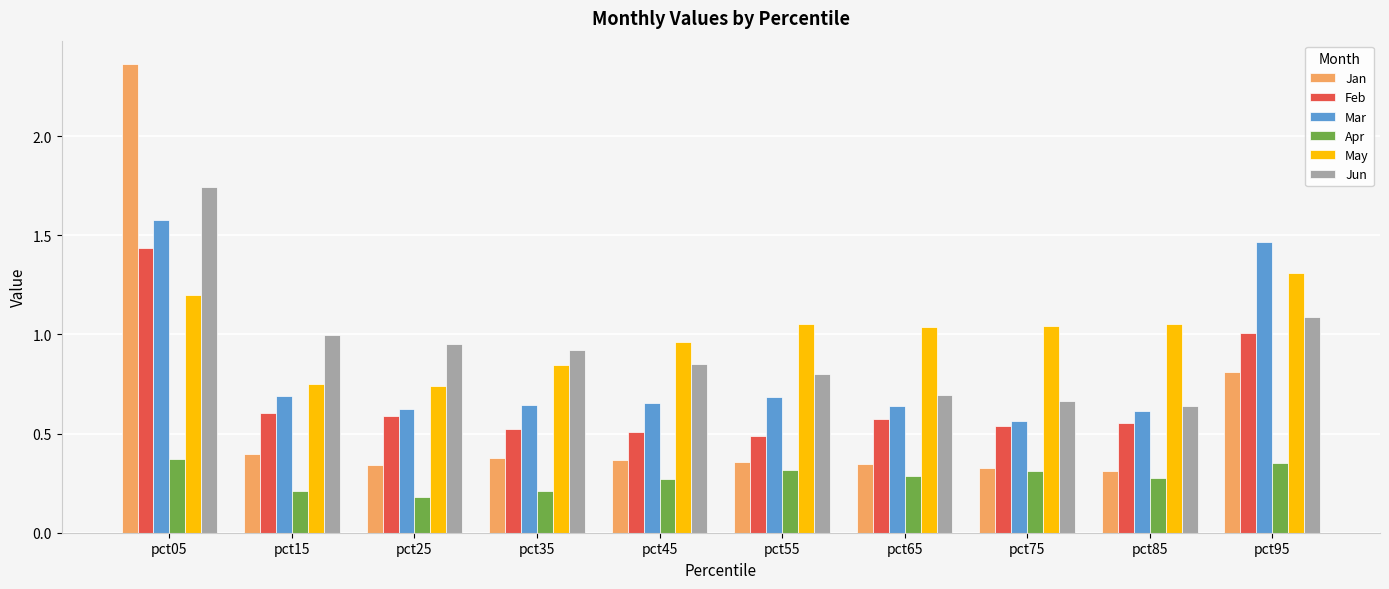

Rank the series by their maximum value, from lowest to highest.

Apr, May, Feb, Mar, Jun, Jan